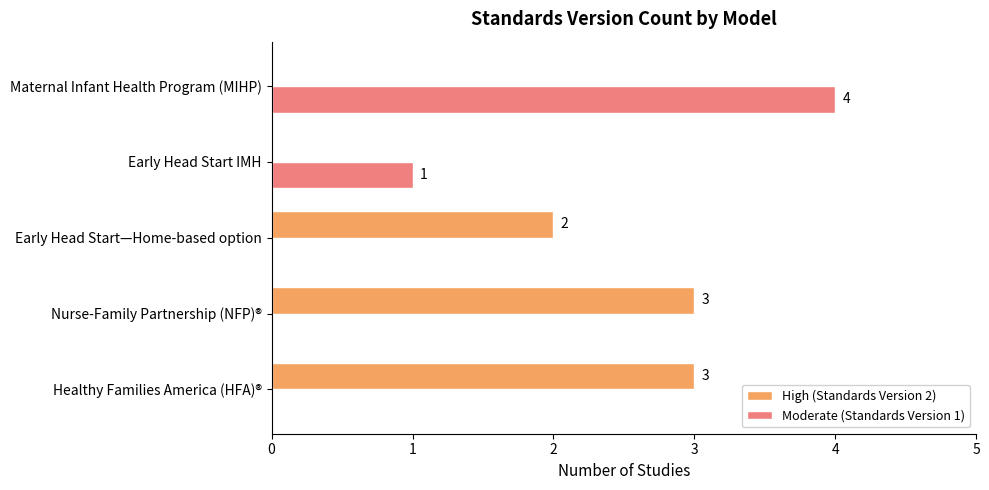

What is the sum of all Moderate (Standards Version 1) values?

5